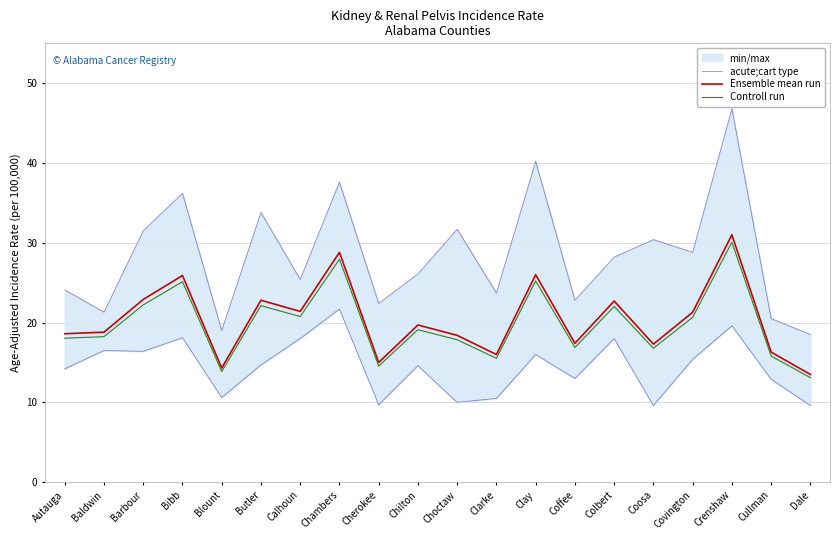

How many values in the Ensemble mean run series are below 19?

10